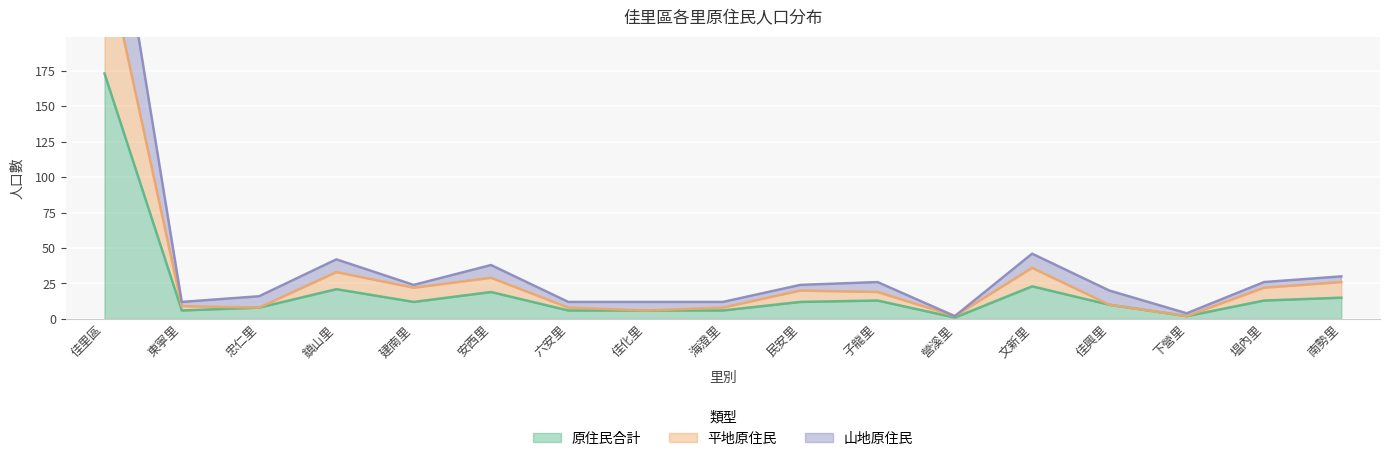

True or false: 山地原住民 has more than 1 points higher than both neighbors.

True